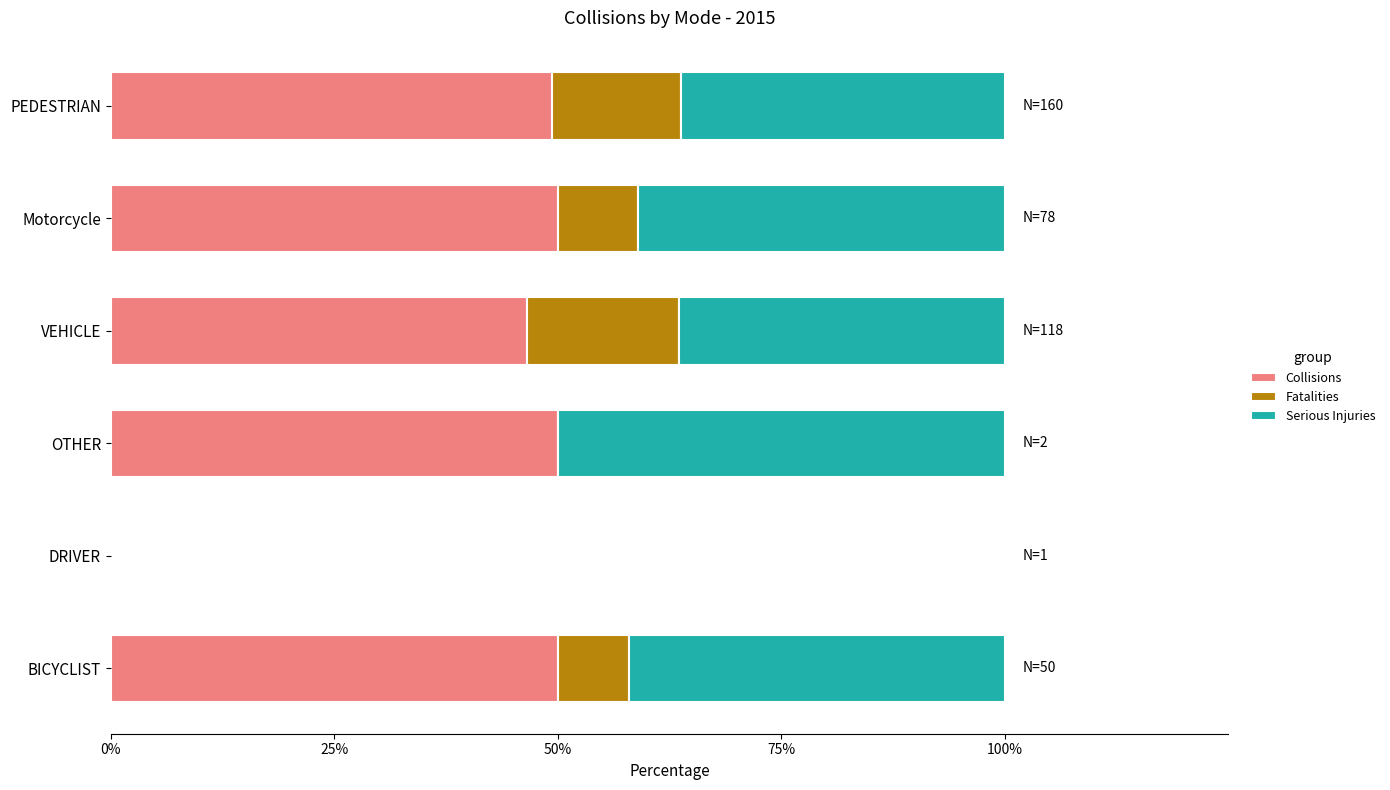

The value of Collisions at VEHICLE is 46.6. True or false?

True